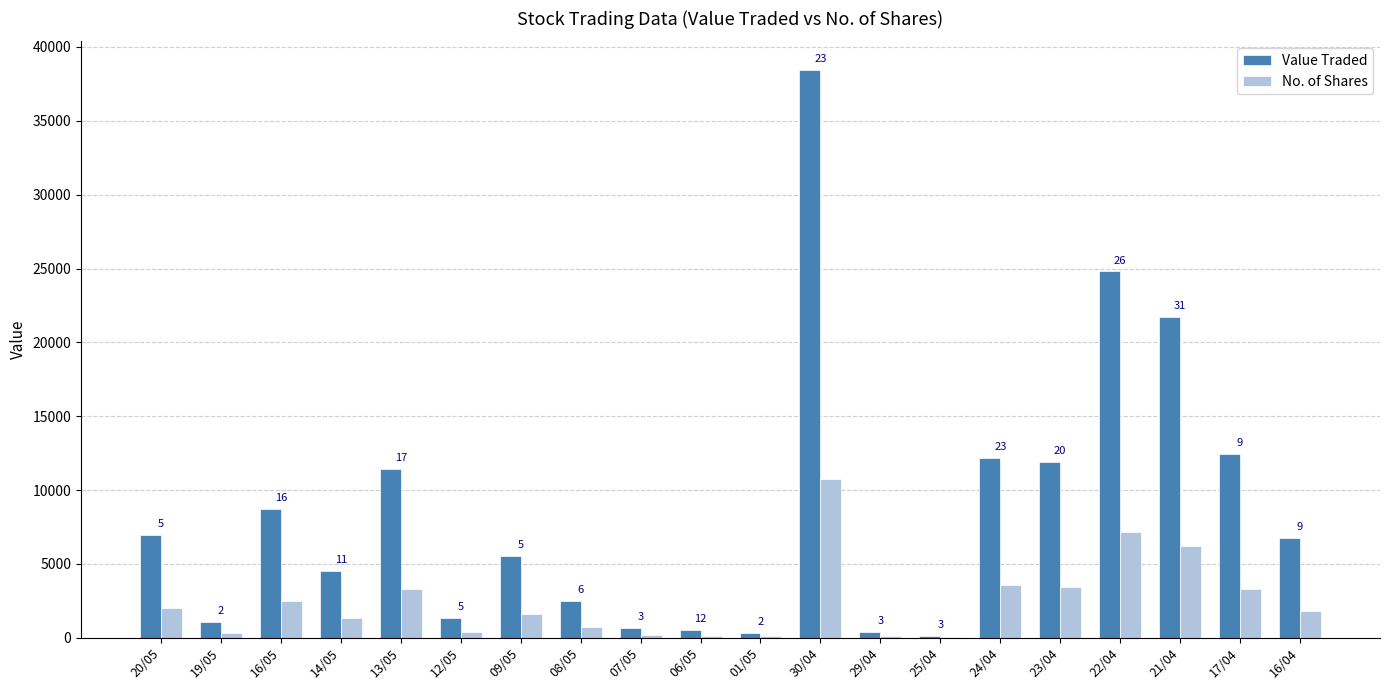

What is the total value across all series at 12/05?

1757